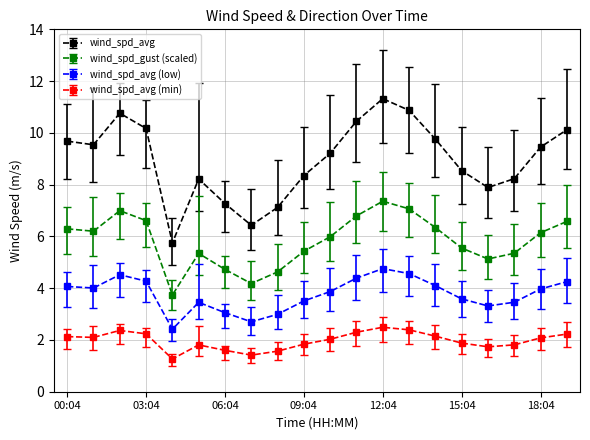

True or false: wind_spd_avg (low) and wind_spd_gust (scaled) intersect in this chart.

False